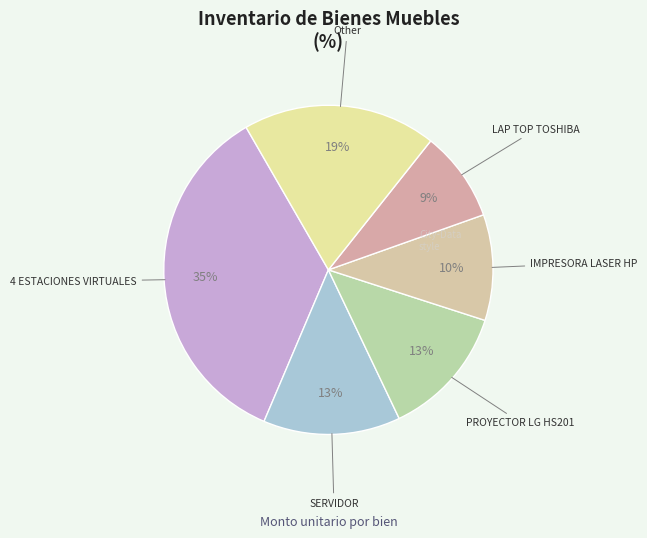

Count the number of slices in the pie.

6